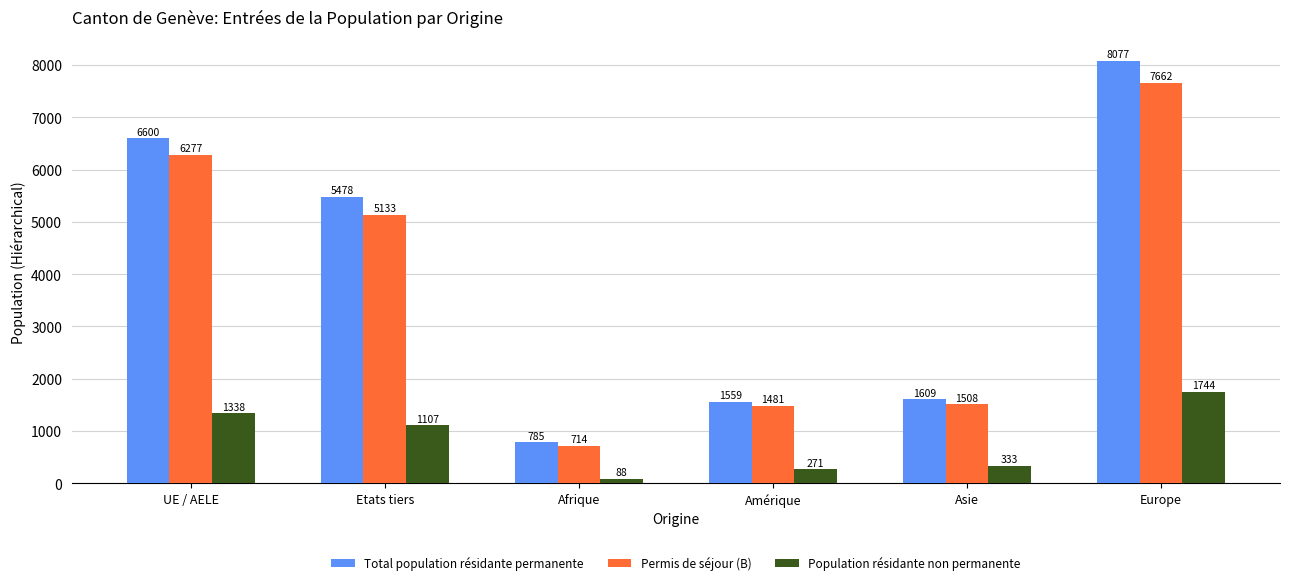

Reading right to left, what are all the values shown in this chart?

Total population résidante permanente: 8077	1609	1559	785	5478	6600
Permis de séjour (B): 7662	1508	1481	714	5133	6277
Population résidante non permanente: 1744	333	271	88	1107	1338